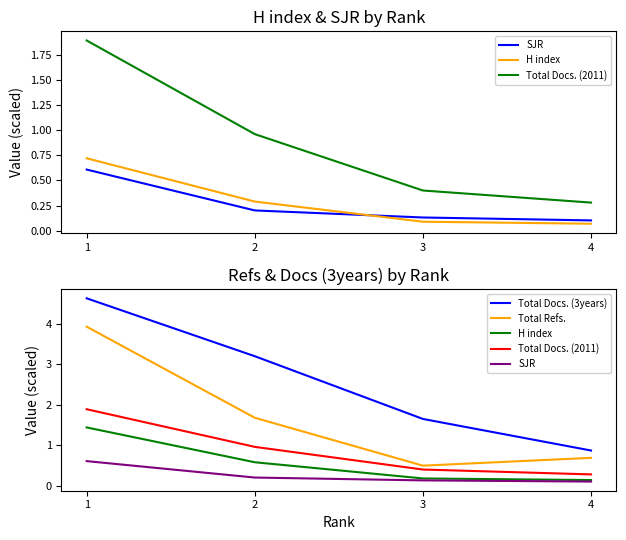

What is the difference between the Total Docs. (2011) values at 2 and 4?

0.7